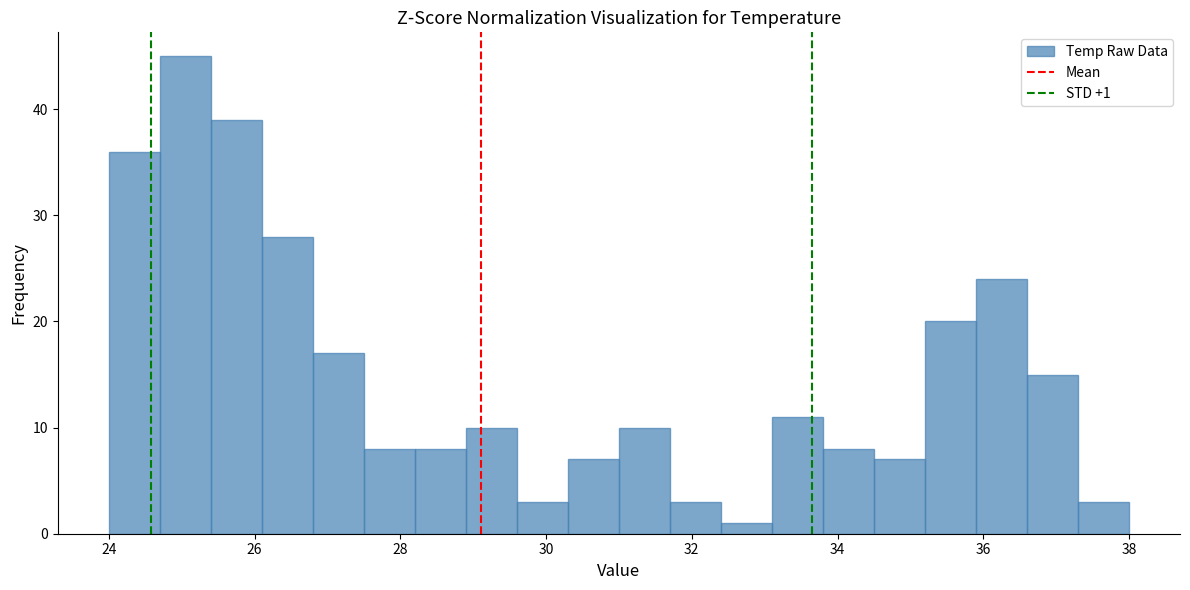

Around what value on the x-axis is the tallest bar? Give the approximate position of its centre, as read against the axis.

25.0